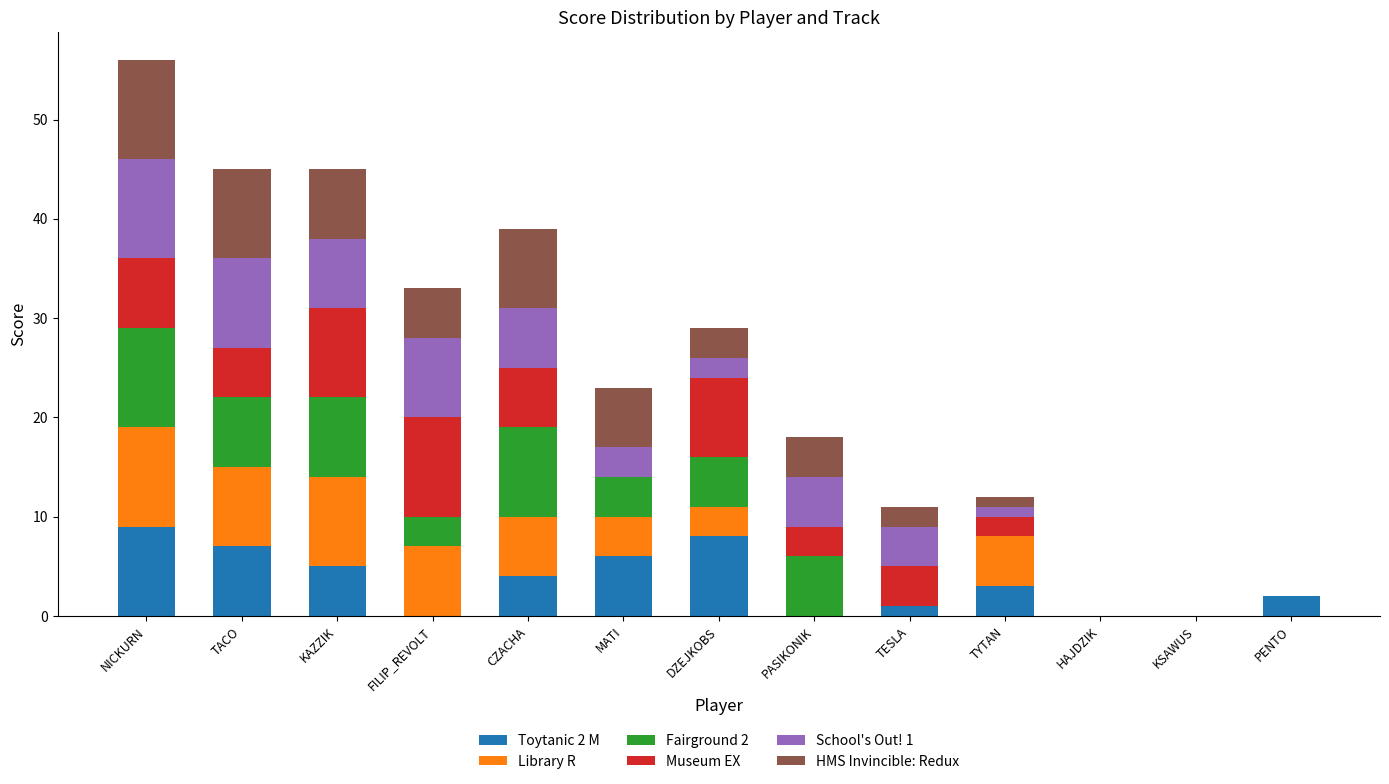

What is the total value across all series at TACO?

45